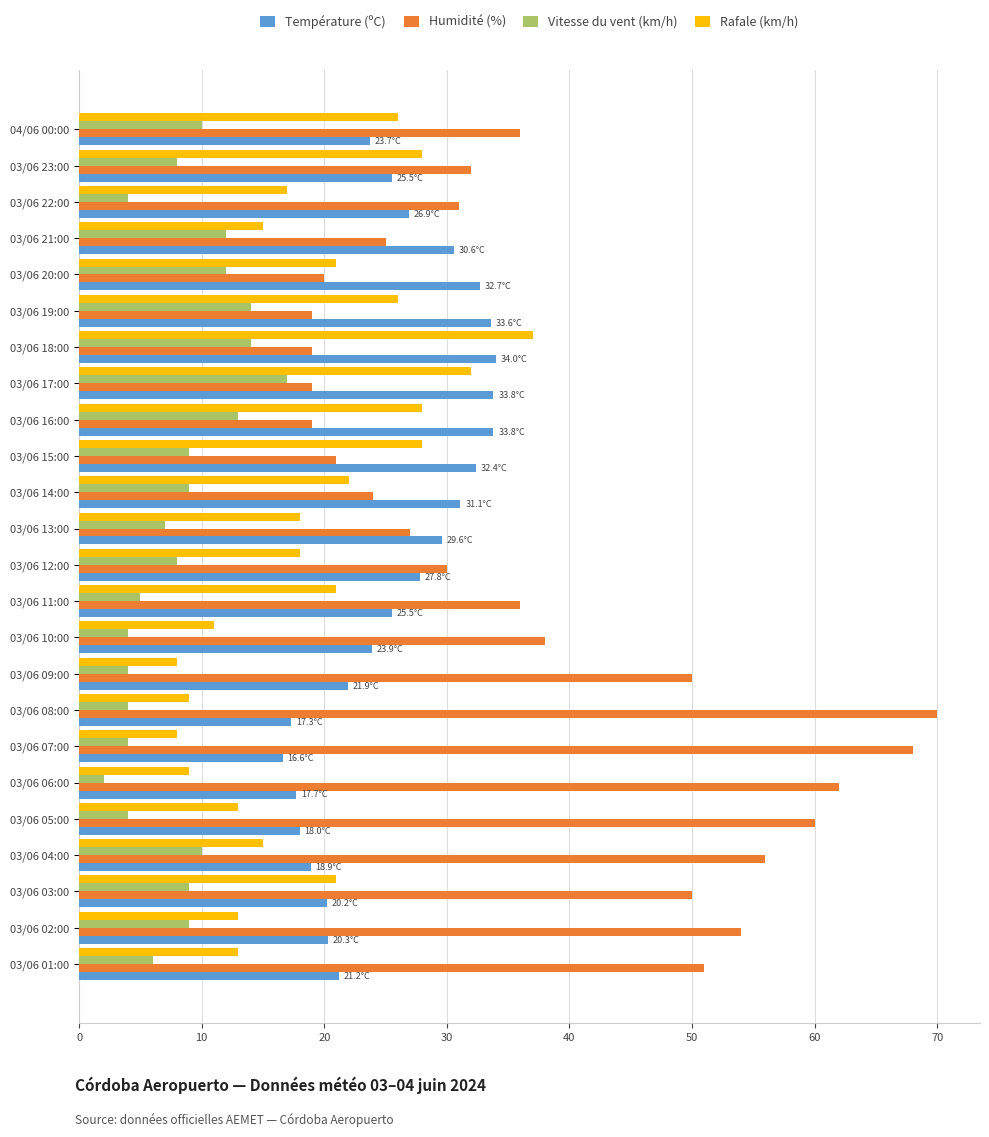

What is the difference between the maximum and minimum values in the Température (ºC) series?

17.4